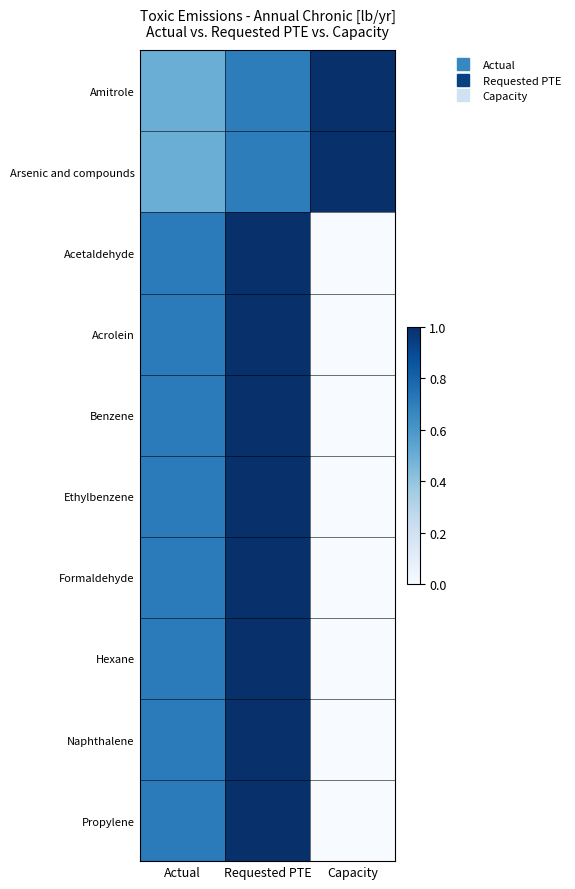

Which series has the largest total across all categories?

Amitrole